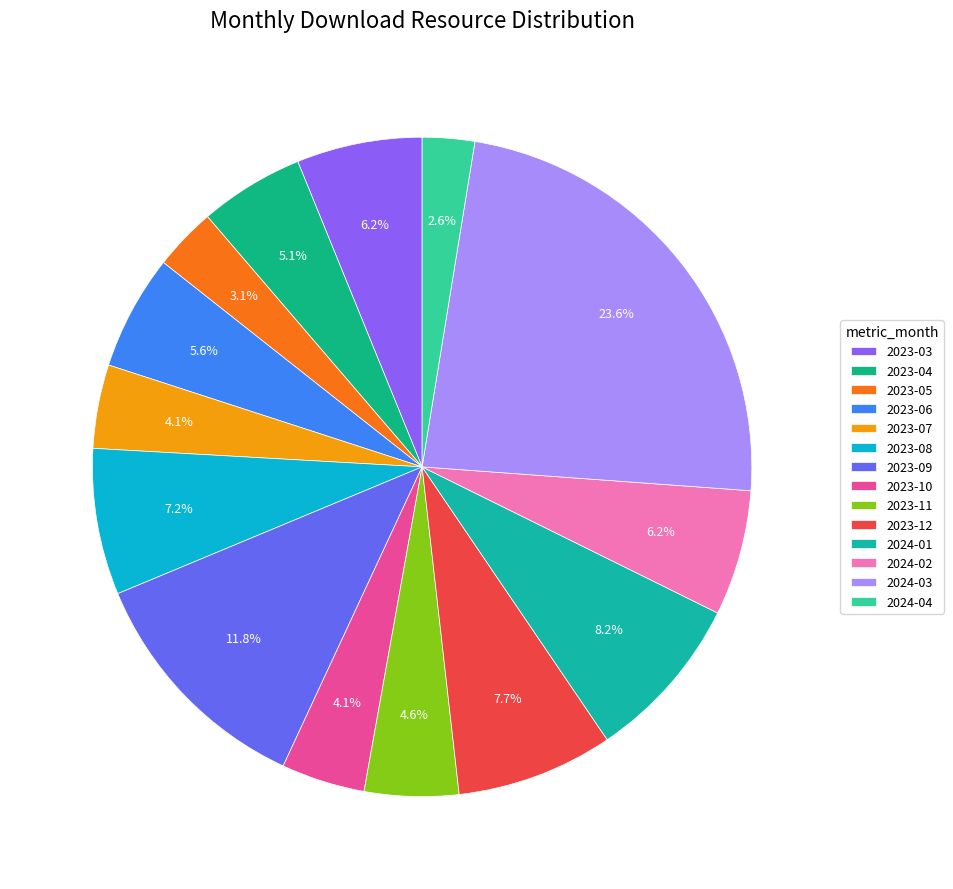

What is the total percentage of 2023-09 and 2023-10?

15.9%